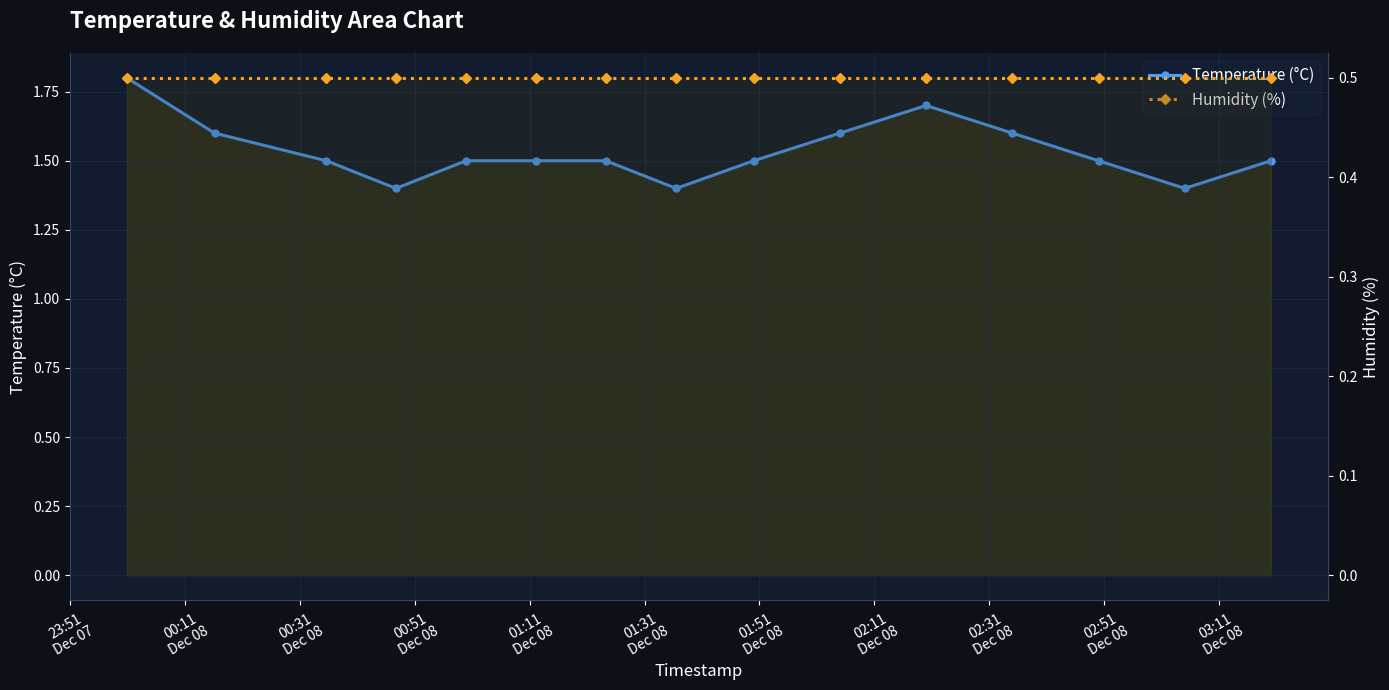

What are all the series names shown in the legend?

Temperature (°C), Humidity (%)